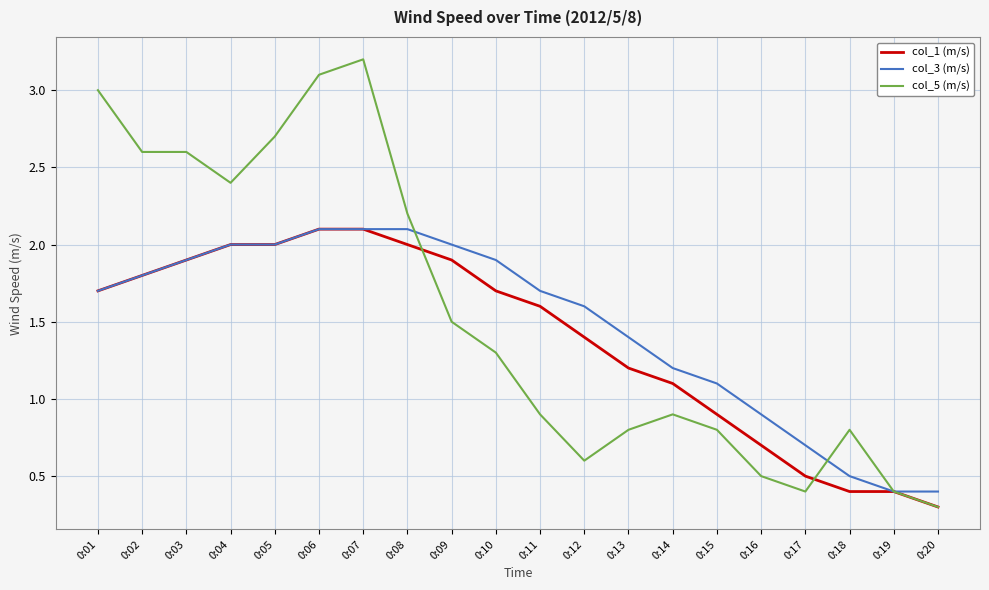

What is the total value across all series at 0:15?

2.8